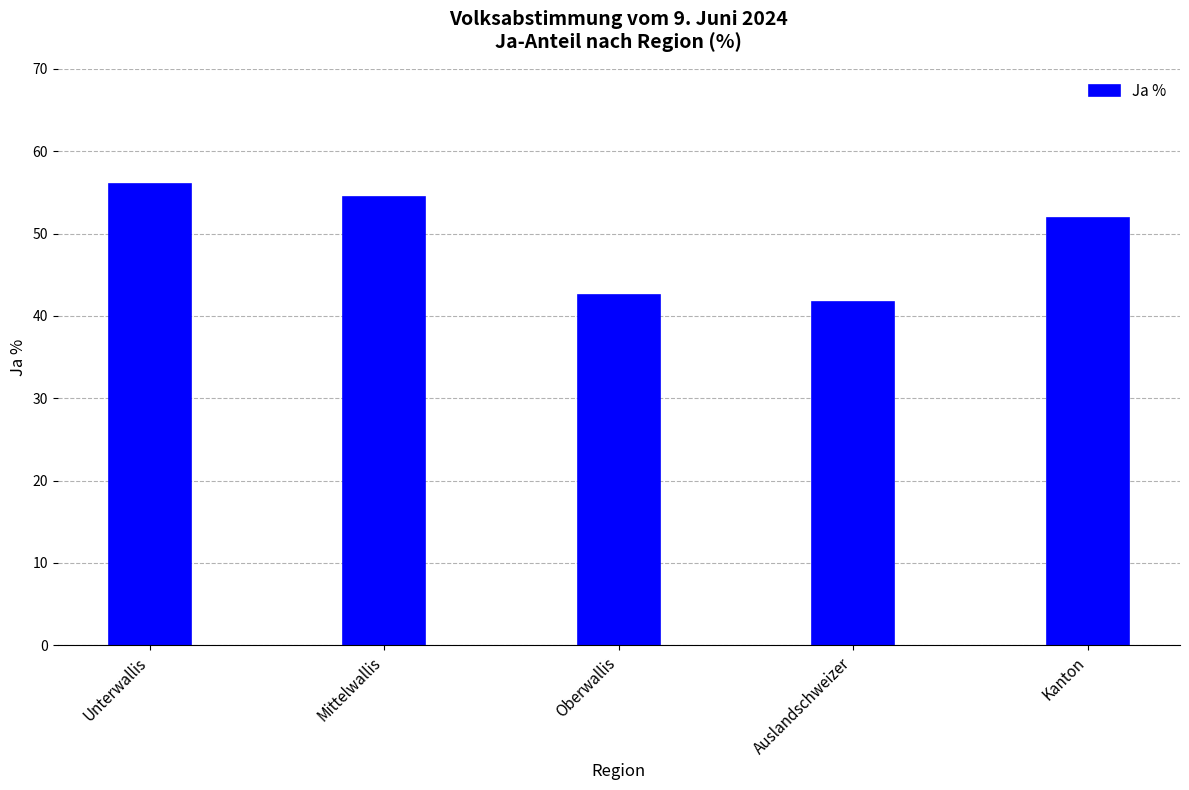

What is the maximum value shown in the chart?

56.0